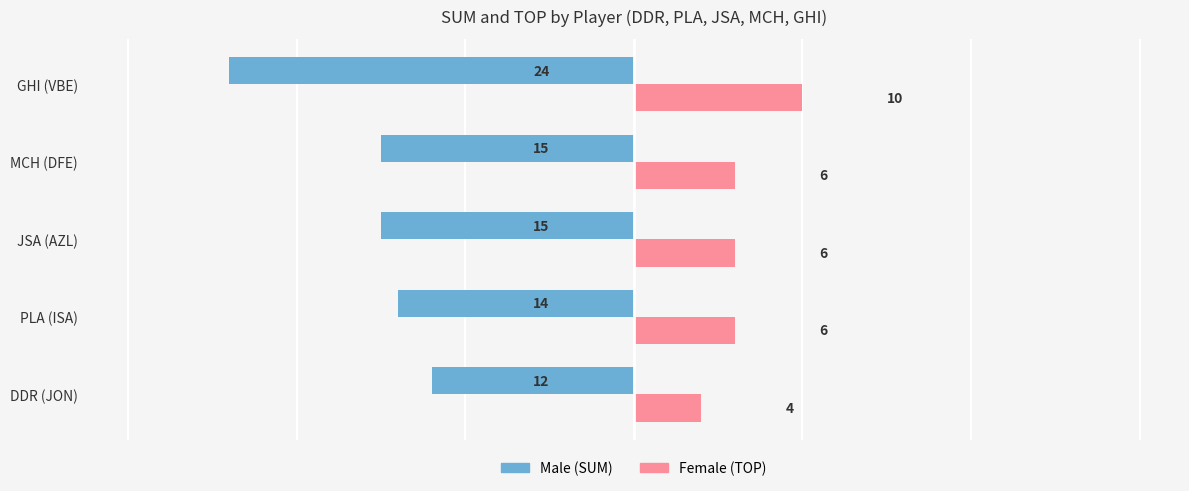

Which label corresponds to the smallest value in the chart?

GHI (VBE)